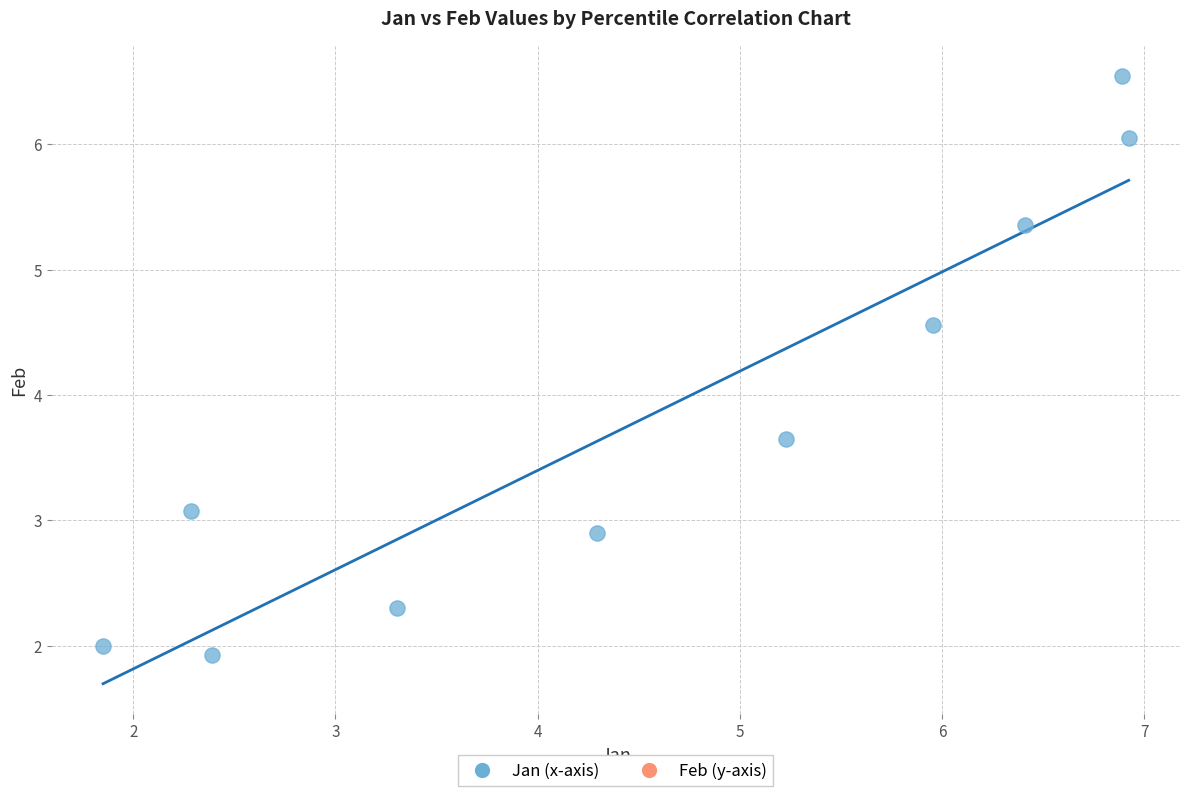

What Y value in the scatter plot is closest to 4?

3.6